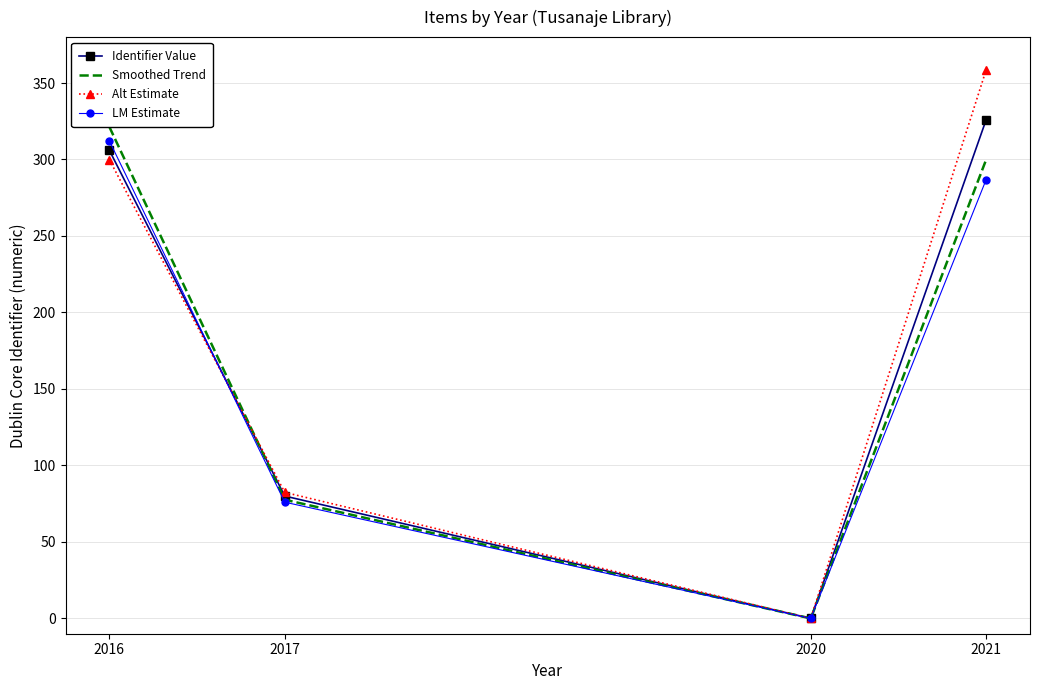

Rank the series by their maximum value, from highest to lowest.

Alt Estimate, Identifier Value, Smoothed Trend, LM Estimate